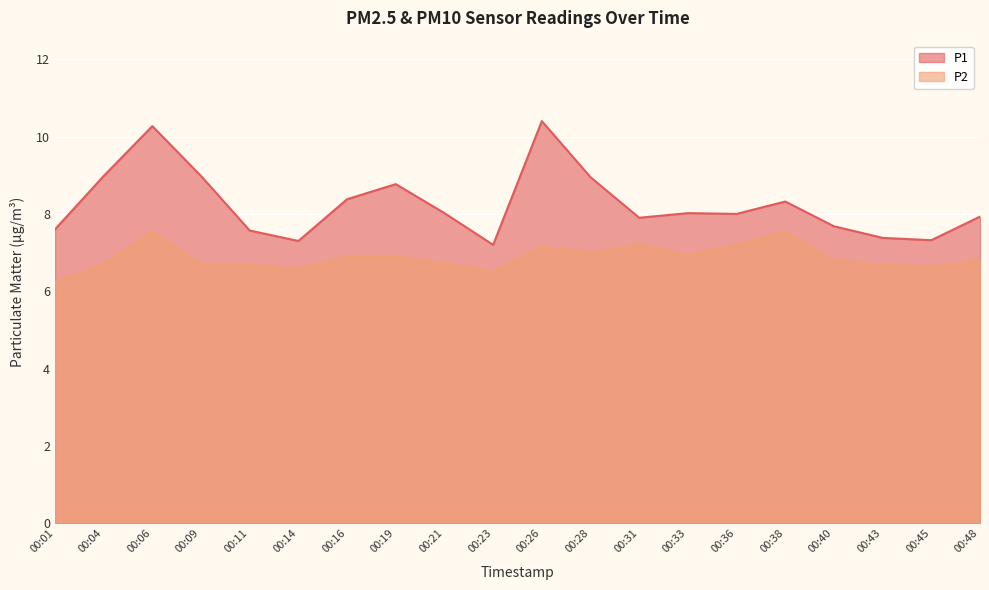

What is the value of the P1 point at the 13th from the left?

7.9